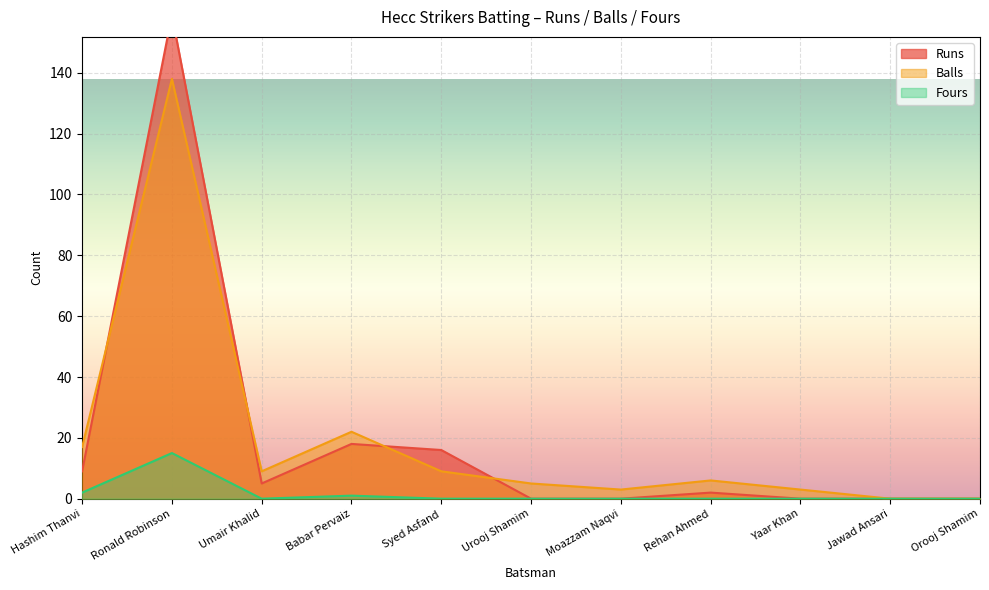

What is the average value of the Runs series?

19